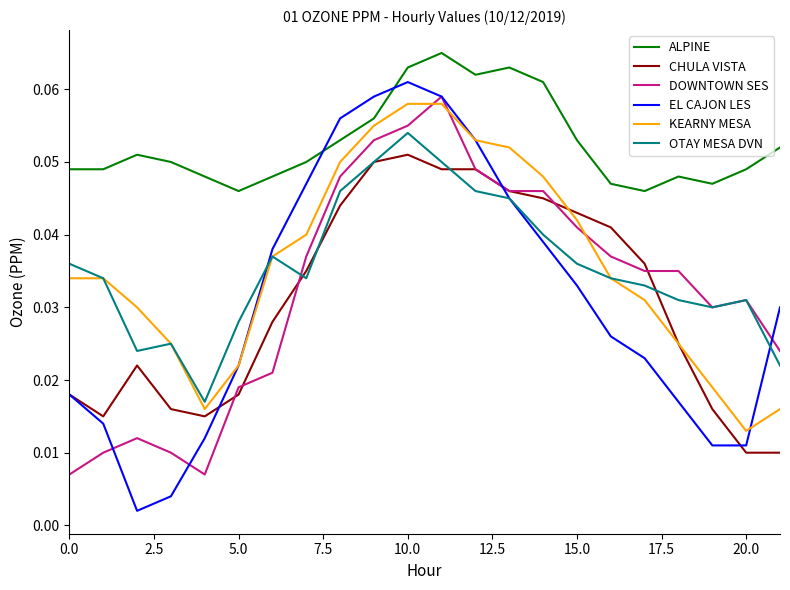

Which series has the largest range (max minus min)?

EL CAJON LES